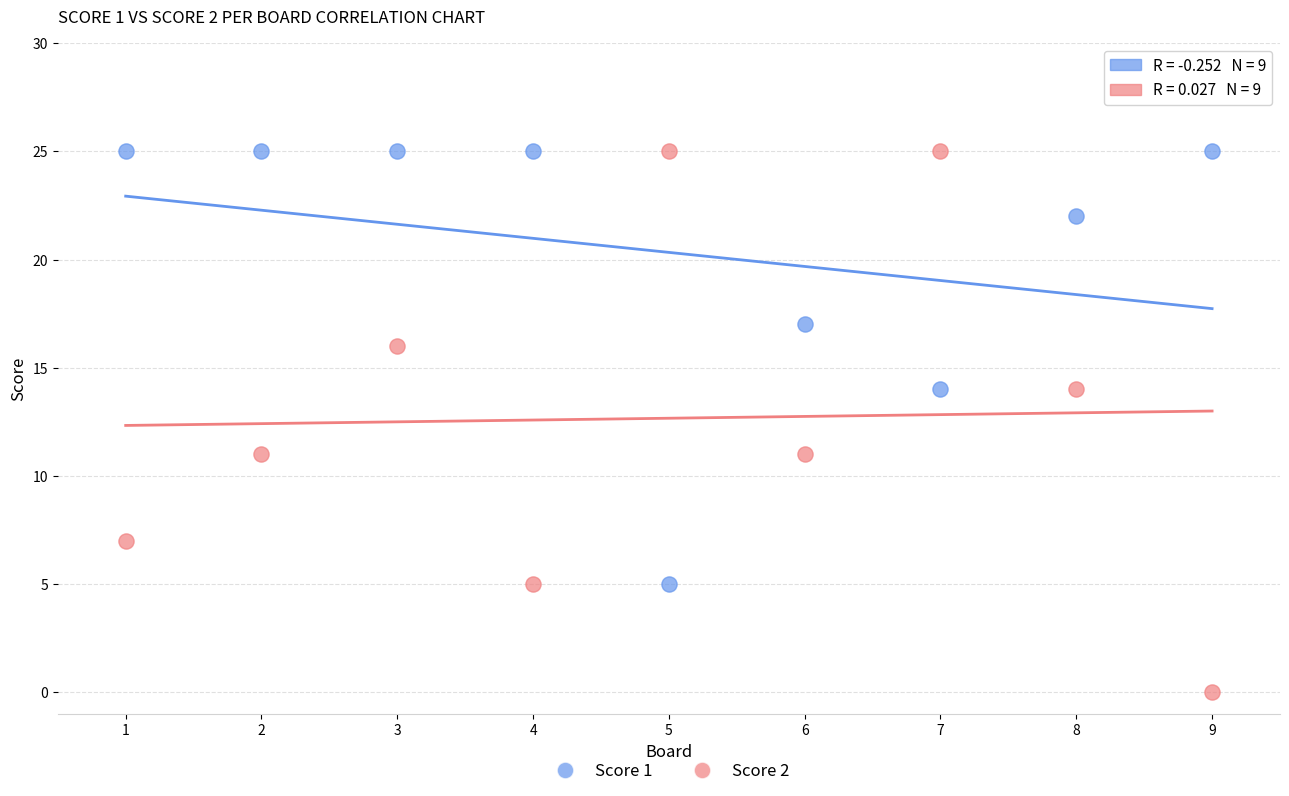

Across all data points, what is the range of X values (max minus min)?

8